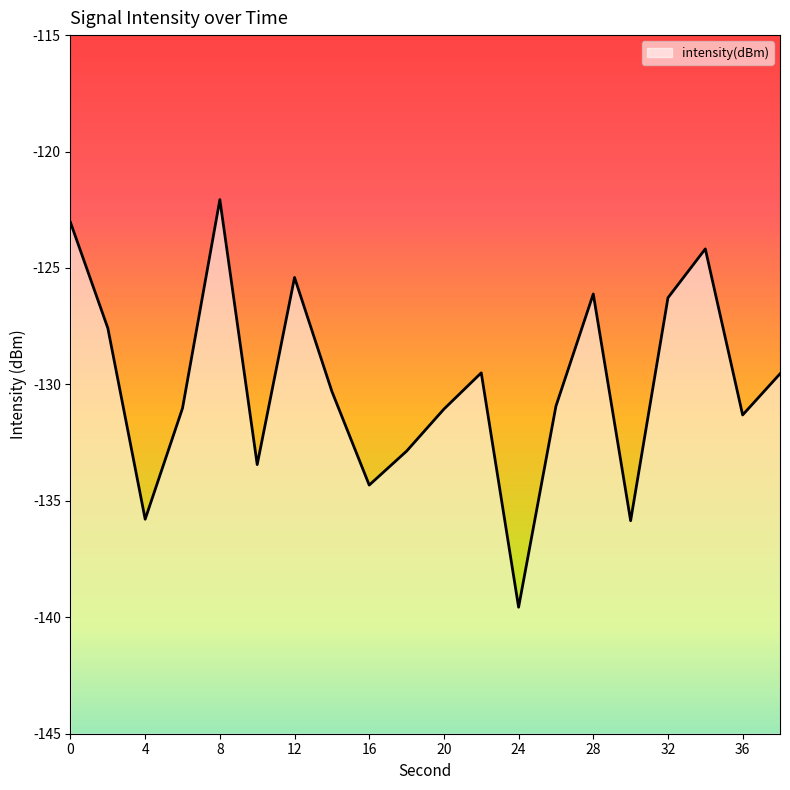

List the labels in order of value, largest first.

8, 0, 34, 12, 28, 32, 2, 22, 38, 14, 26, 6, 20, 36, 18, 10, 16, 4, 30, 24